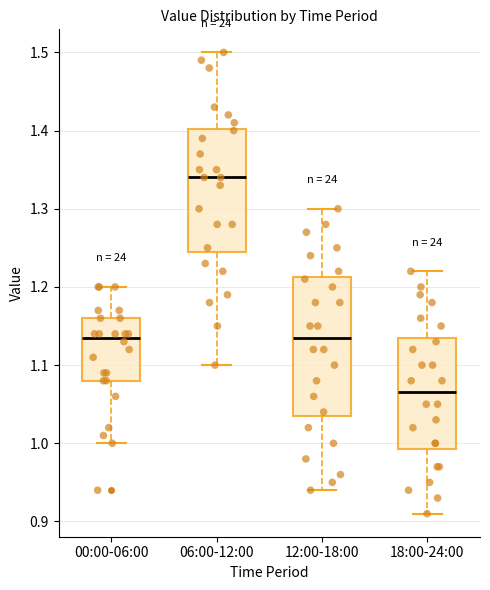

Reading left to right, transcribe this box plot: for each box, give where its median line is, the range the box spans, and where its two whiskers end, as read against the y-axis. The values are not printed on the chart, so give them approximately, as read against the axis.

00:00-06:00: median 1.14, box 1.08 to 1.16, whiskers 1.00 to 1.20
06:00-12:00: median 1.34, box 1.25 to 1.40, whiskers 1.10 to 1.50
12:00-18:00: median 1.14, box 1.04 to 1.21, whiskers 0.94 to 1.30
18:00-24:00: median 1.07, box 0.99 to 1.14, whiskers 0.91 to 1.22